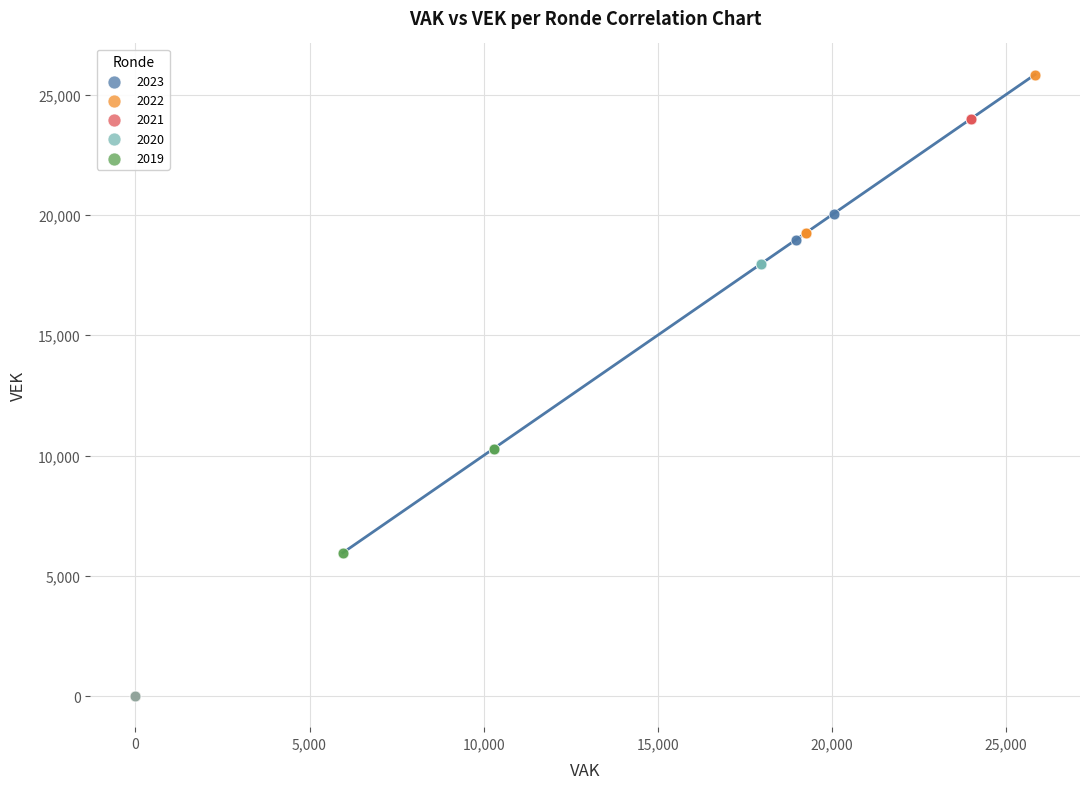

What are all the series names shown in the legend?

2023, 2022, 2021, 2020, 2019